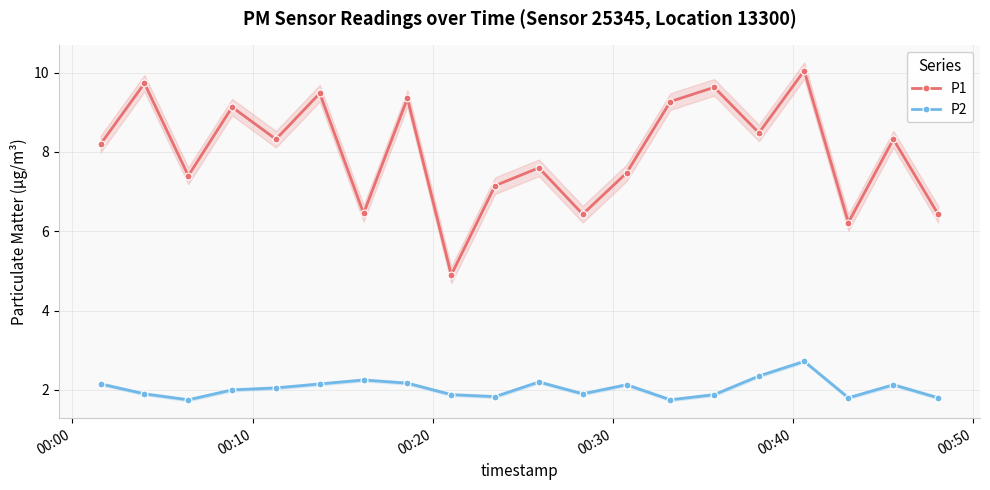

True or false: P2 and P1 cross at least once.

False